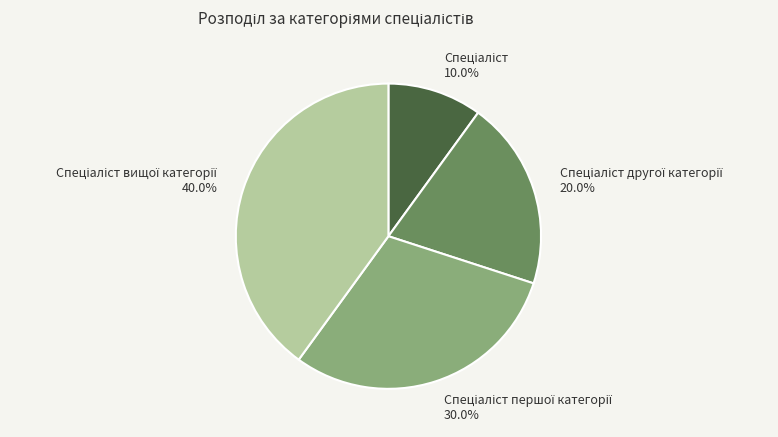

Is there any slice that represents more than half of the pie?

No